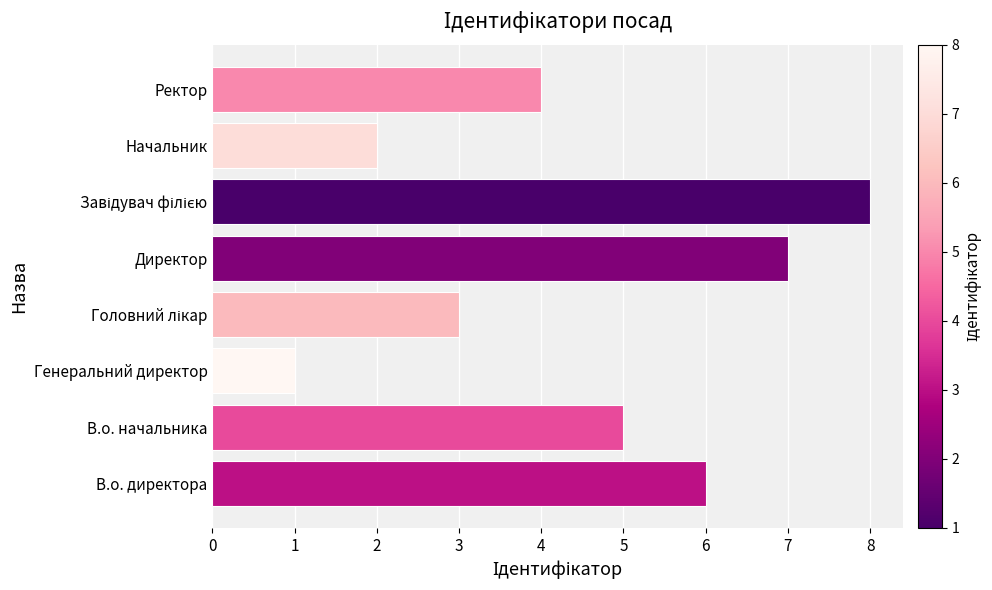

Between В.о. директора and Ректор, which is larger?

В.о. директора